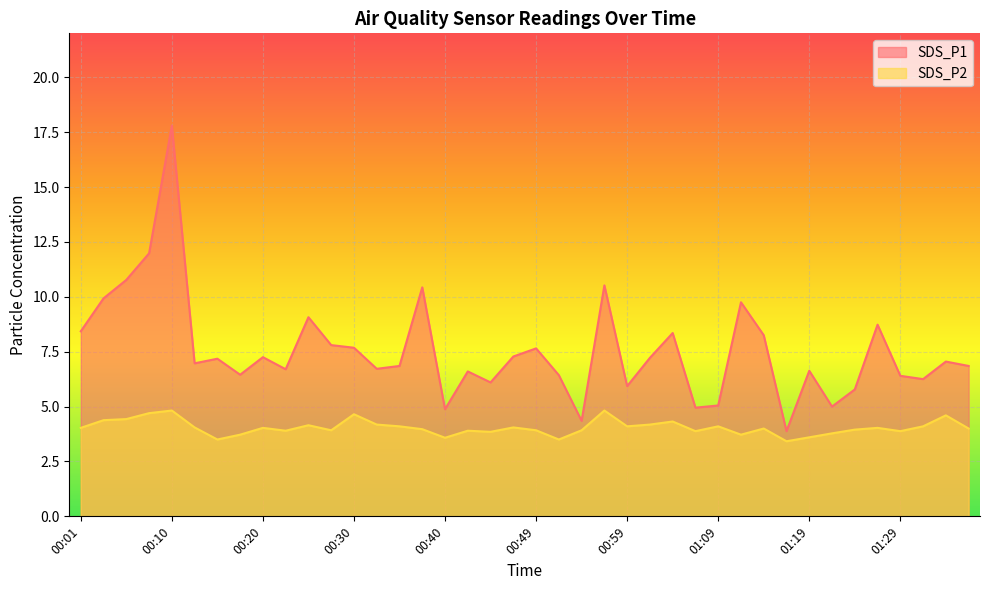

Reading left to right, list all the values displayed in this chart.

SDS_P1: 00:01=8.4	00:03=9.9	00:05=10.8	00:08=12.0	00:10=17.8	00:13=7.0	00:15=7.2	00:18=6.5	00:20=7.2	00:23=6.7	00:25=9.1	00:27=7.8	00:30=7.7	00:32=6.7	00:35=6.8	00:37=10.4	00:40=4.9	00:42=6.6	00:45=6.1	00:47=7.3	00:49=7.7	00:52=6.4	00:54=4.3	00:57=10.5	00:59=5.9	01:02=7.2	01:04=8.3	01:07=5.0	01:09=5.0	01:11=9.8	01:14=8.2	01:16=3.9	01:19=6.6	01:21=5.0	01:24=5.8	01:27=8.7	01:29=6.4	01:32=6.2	01:34=7.0	01:37=6.8
SDS_P2: 00:01=4.0	00:03=4.4	00:05=4.4	00:08=4.7	00:10=4.8	00:13=4.0	00:15=3.5	00:18=3.7	00:20=4.0	00:23=3.9	00:25=4.2	00:27=3.9	00:30=4.7	00:32=4.2	00:35=4.1	00:37=4.0	00:40=3.6	00:42=3.9	00:45=3.9	00:47=4.0	00:49=3.9	00:52=3.5	00:54=3.9	00:57=4.8	00:59=4.1	01:02=4.2	01:04=4.3	01:07=3.9	01:09=4.1	01:11=3.7	01:14=4.0	01:16=3.4	01:19=3.6	01:21=3.8	01:24=4.0	01:27=4.0	01:29=3.9	01:32=4.1	01:34=4.6	01:37=4.0